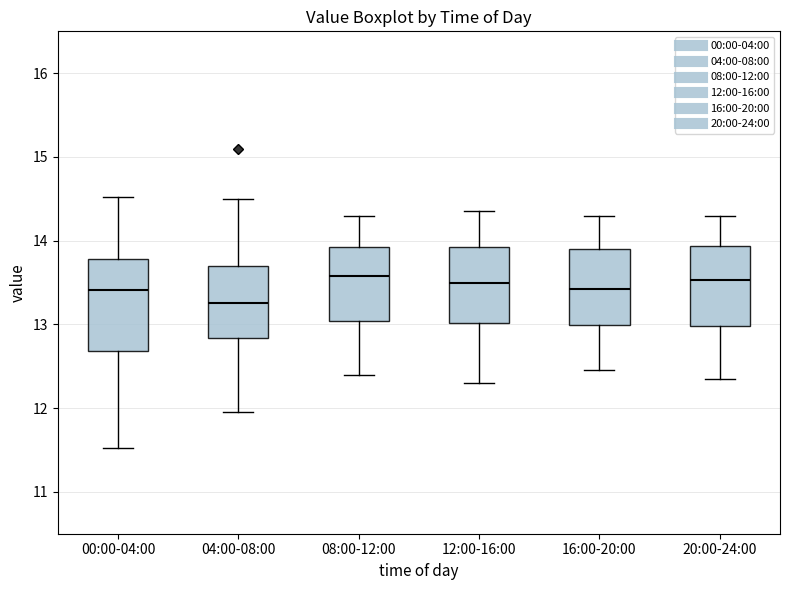

Reading left to right, transcribe this box plot: for each box, give where its median line is, the range the box spans, and where its two whiskers end, as read against the y-axis. The values are not printed on the chart, so give them approximately, as read against the axis.

00:00-04:00: median 13.4, box 12.7 to 13.8, whiskers 11.5 to 14.5
04:00-08:00: median 13.3, box 12.8 to 13.7, whiskers 12.0 to 14.5
08:00-12:00: median 13.6, box 13.0 to 13.9, whiskers 12.4 to 14.3
12:00-16:00: median 13.5, box 13.0 to 13.9, whiskers 12.3 to 14.4
16:00-20:00: median 13.4, box 13.0 to 13.9, whiskers 12.5 to 14.3
20:00-24:00: median 13.5, box 13.0 to 13.9, whiskers 12.4 to 14.3